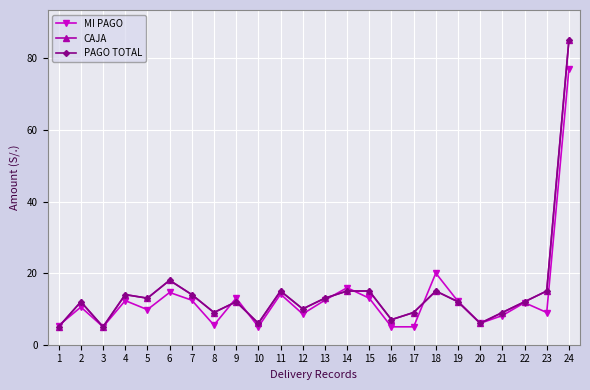

Does the chart have visible grid lines?

Yes